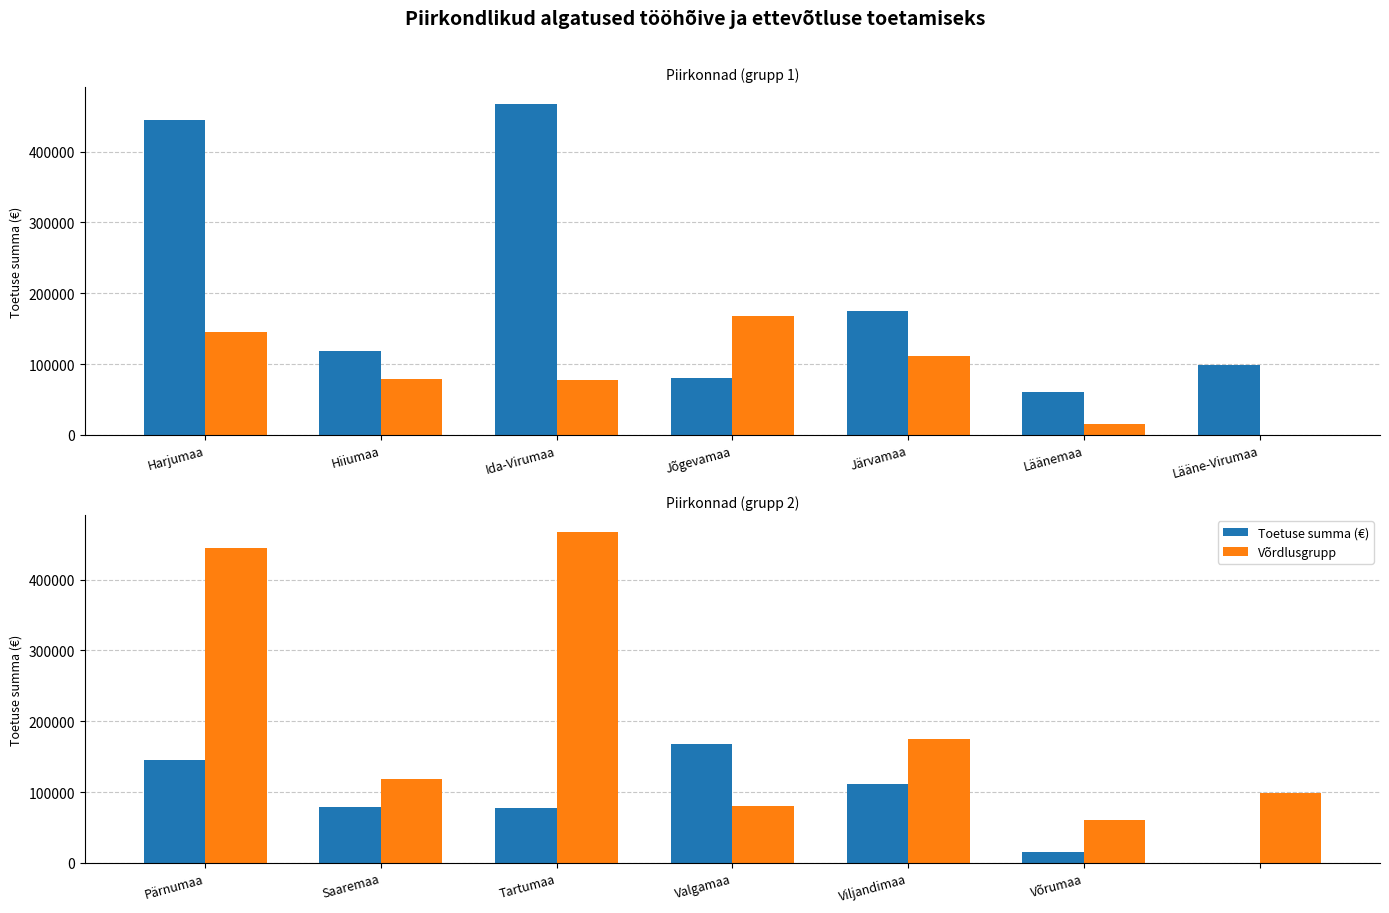

What is the label of the 2nd bar from the left?

Saaremaa